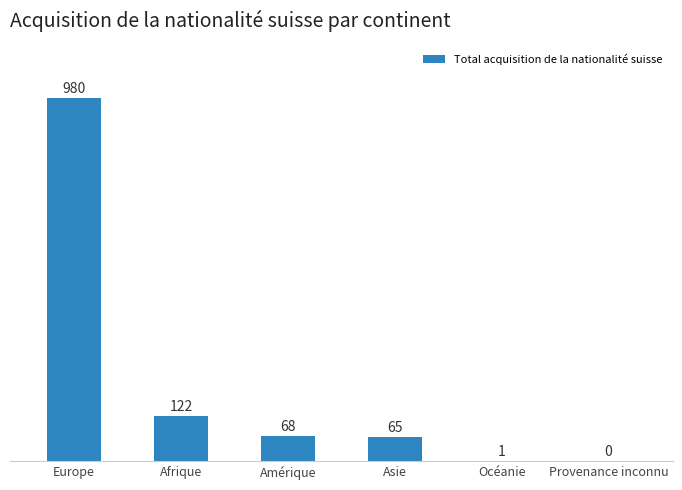

What is the average value?

206